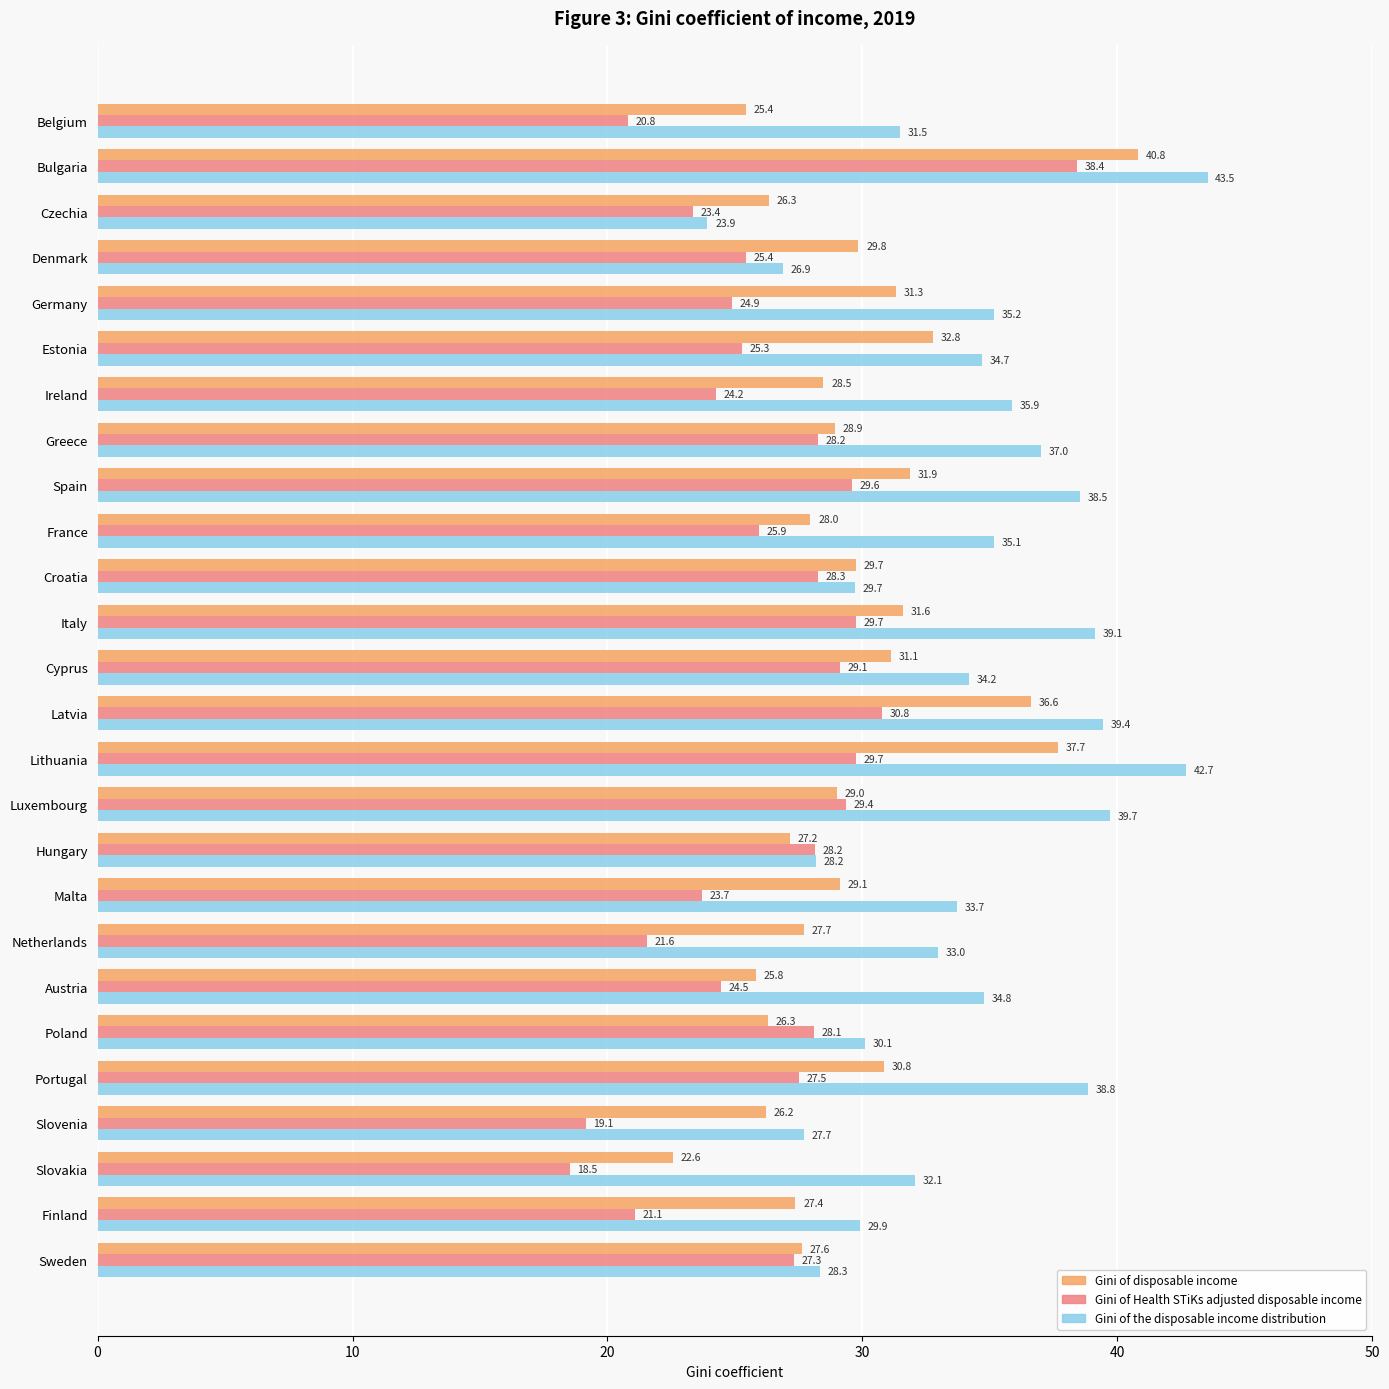

True or false: Gini of Health STiKs adjusted disposable income has a value of 34.9 at Finland.

False